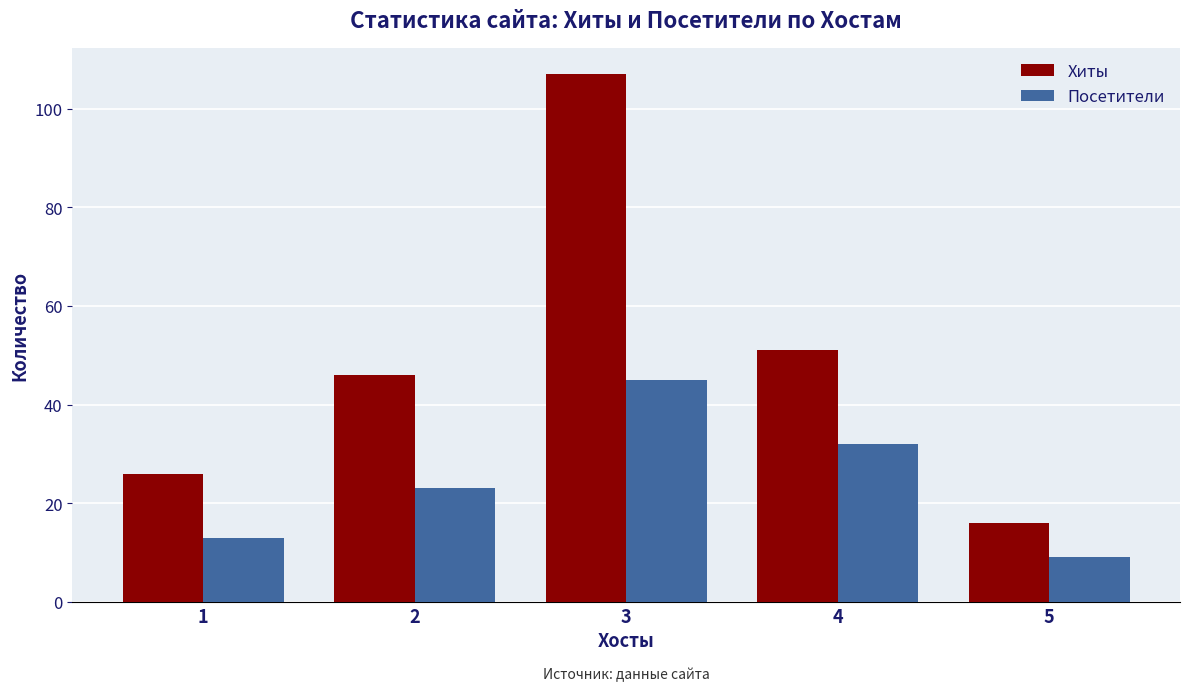

How many series are shown in this chart?

2